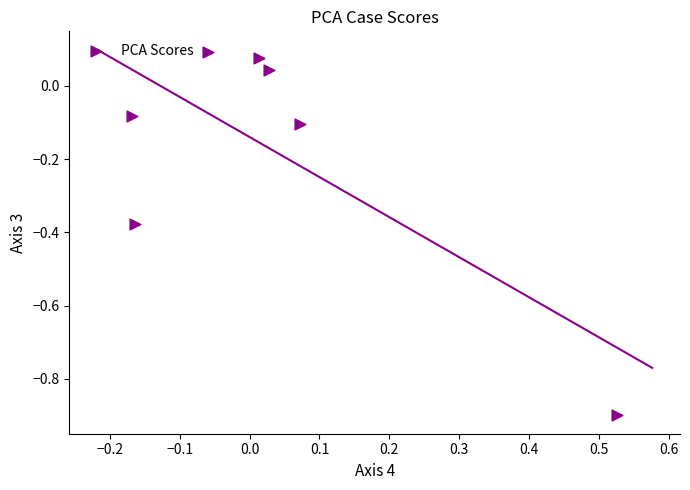

What is the range of Y values (max minus min)?

1.0